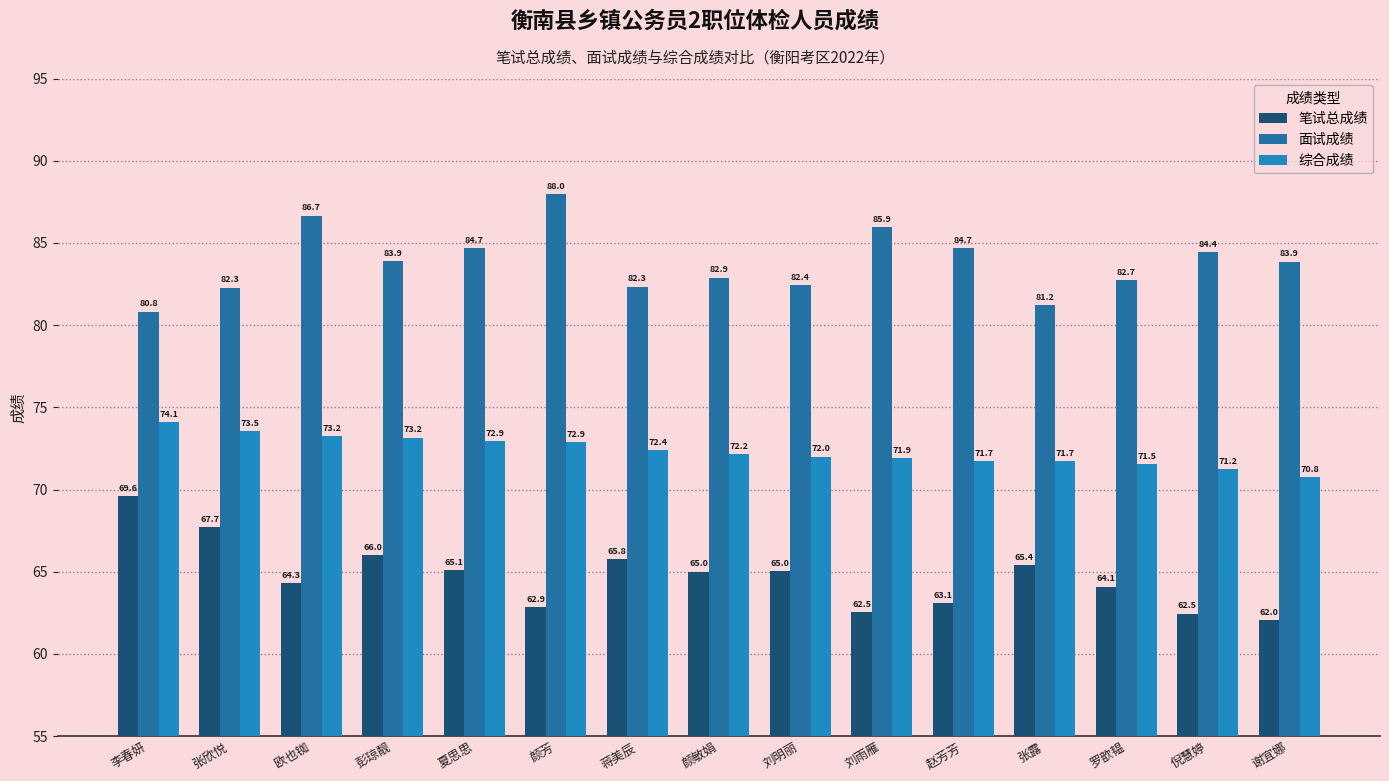

Which series changed the most between 彭琼靓 and 刘明丽?

面试成绩